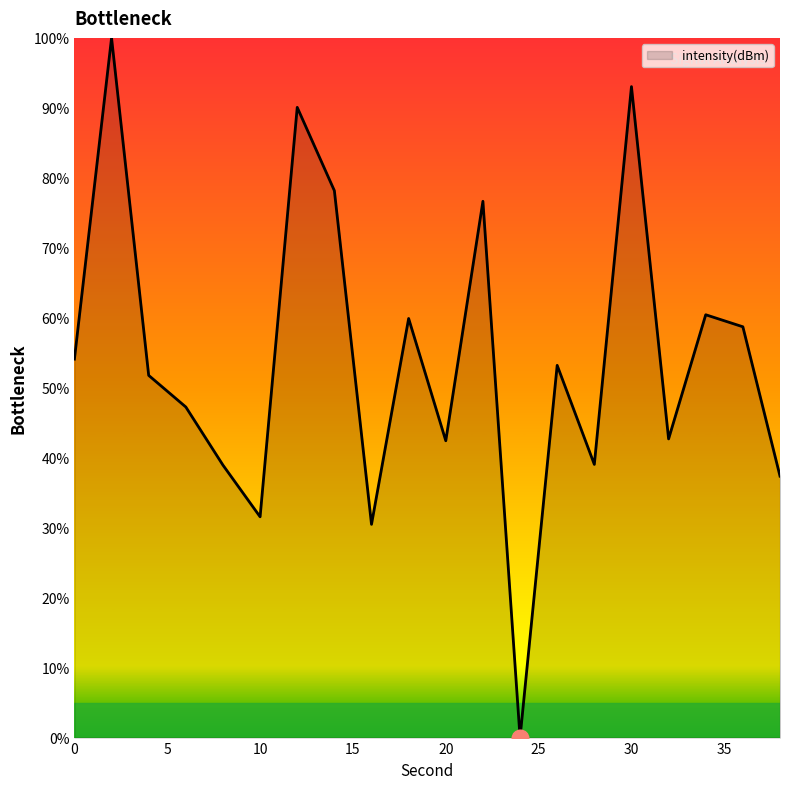

What is the difference between the maximum and minimum values?

100.0